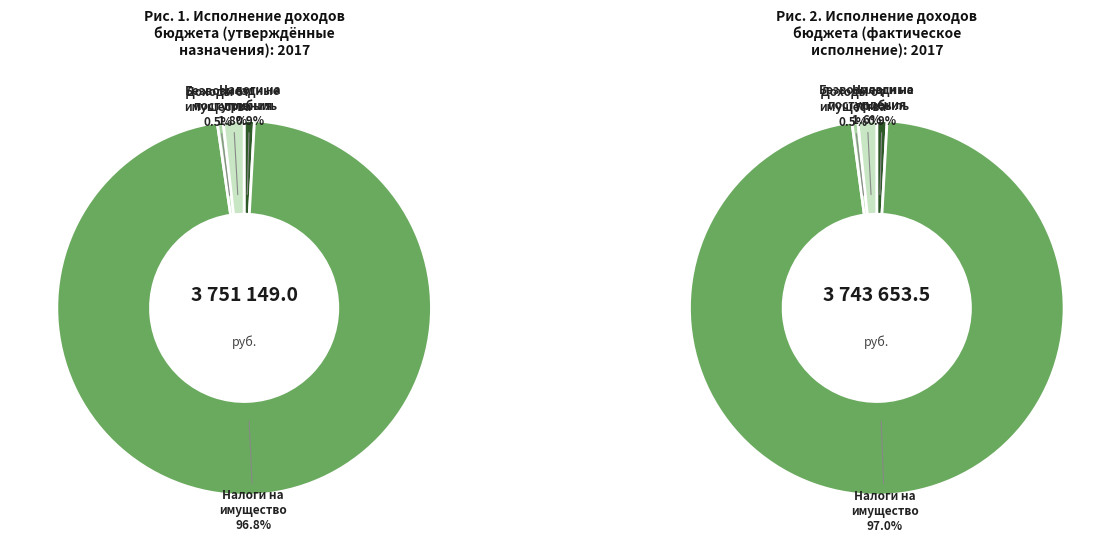

True or false: ДОХОДЫ ОТ ИСПОЛЬЗОВАНИЯ ИМУЩЕСТВА accounts for 1% of the total.

True